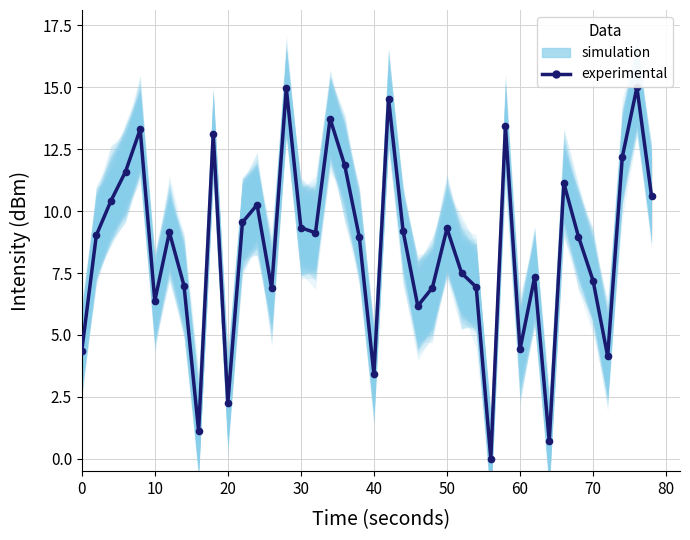

How many values are above zero?

39